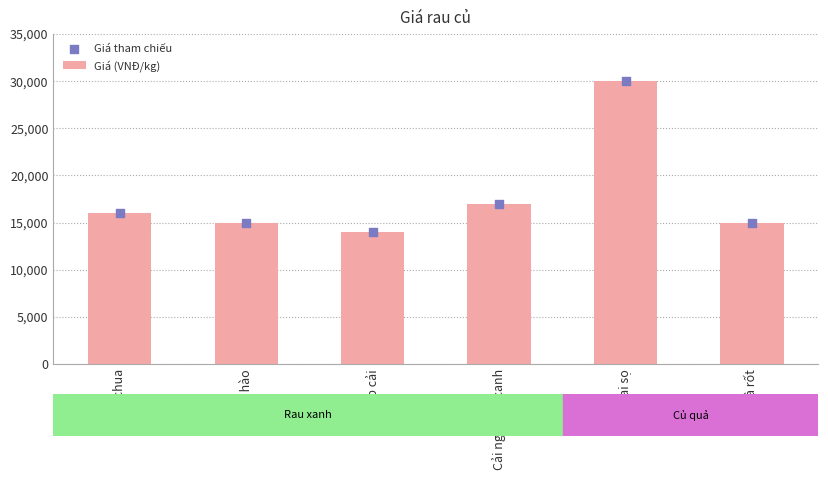

Which series reaches the maximum Y coordinate?

Giá (VNĐ/kg)